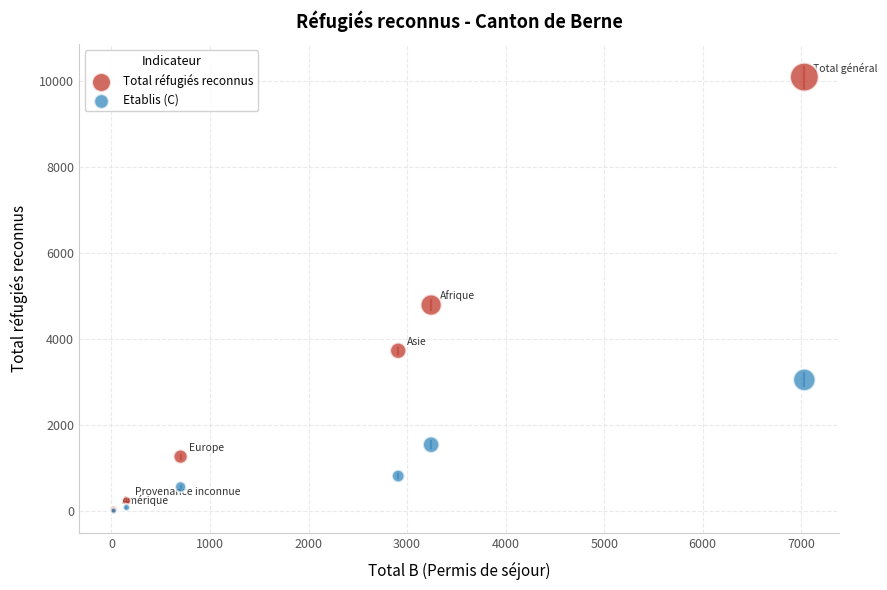

Across all series, what Y value is closest to 5052?

4794